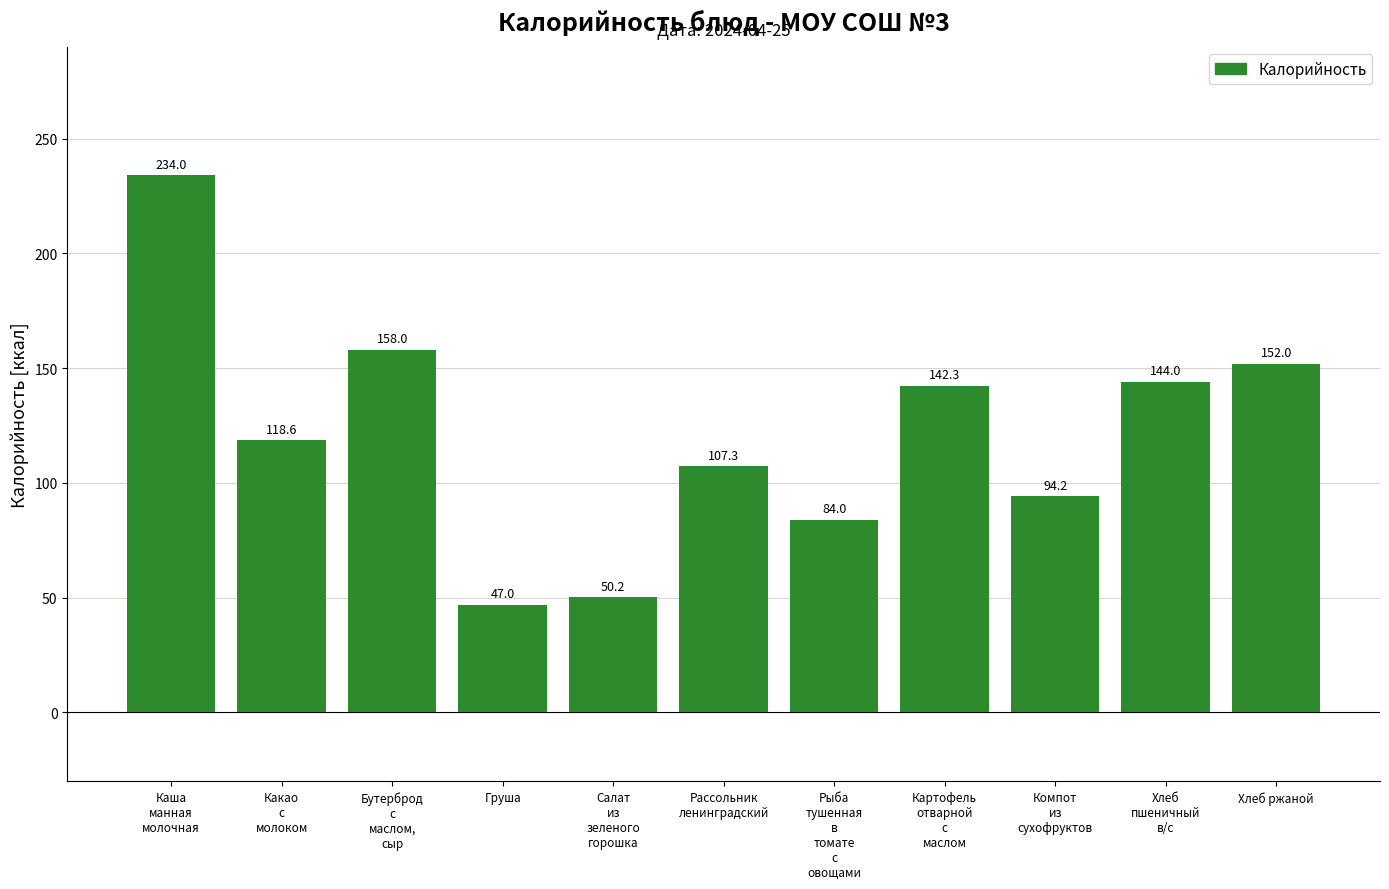

What is the minimum value shown in the chart?

47.0